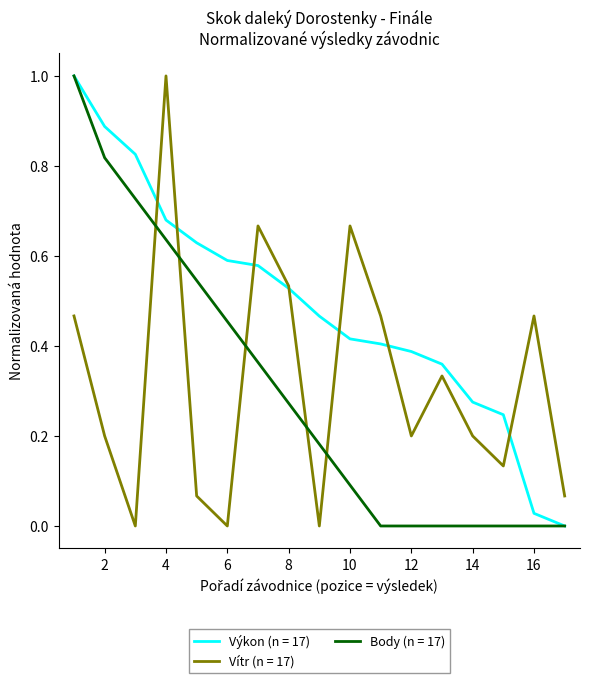

Which series has the largest total across all categories?

Výkon (n = 17)